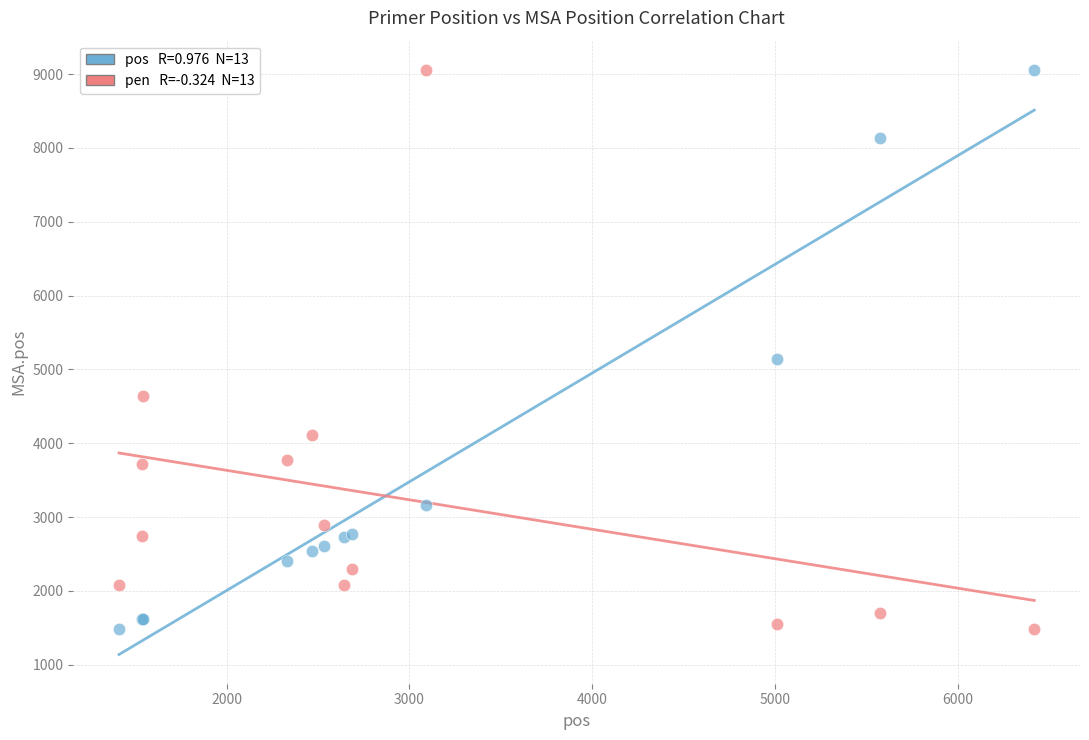

Across all series, what Y value is closest to 5272?

5136.0